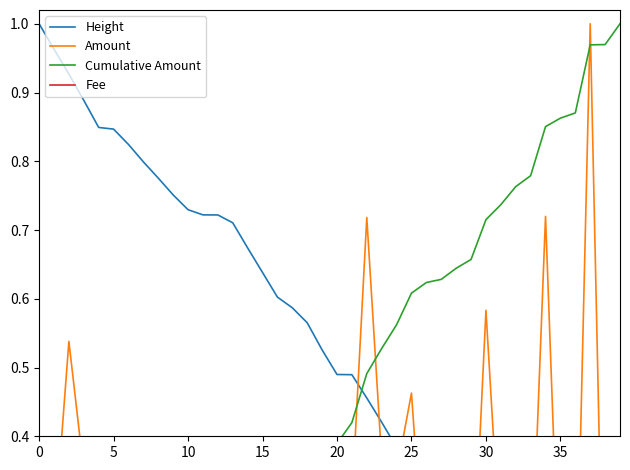

How many values in the Cumulative Amount series exceed 0?

39